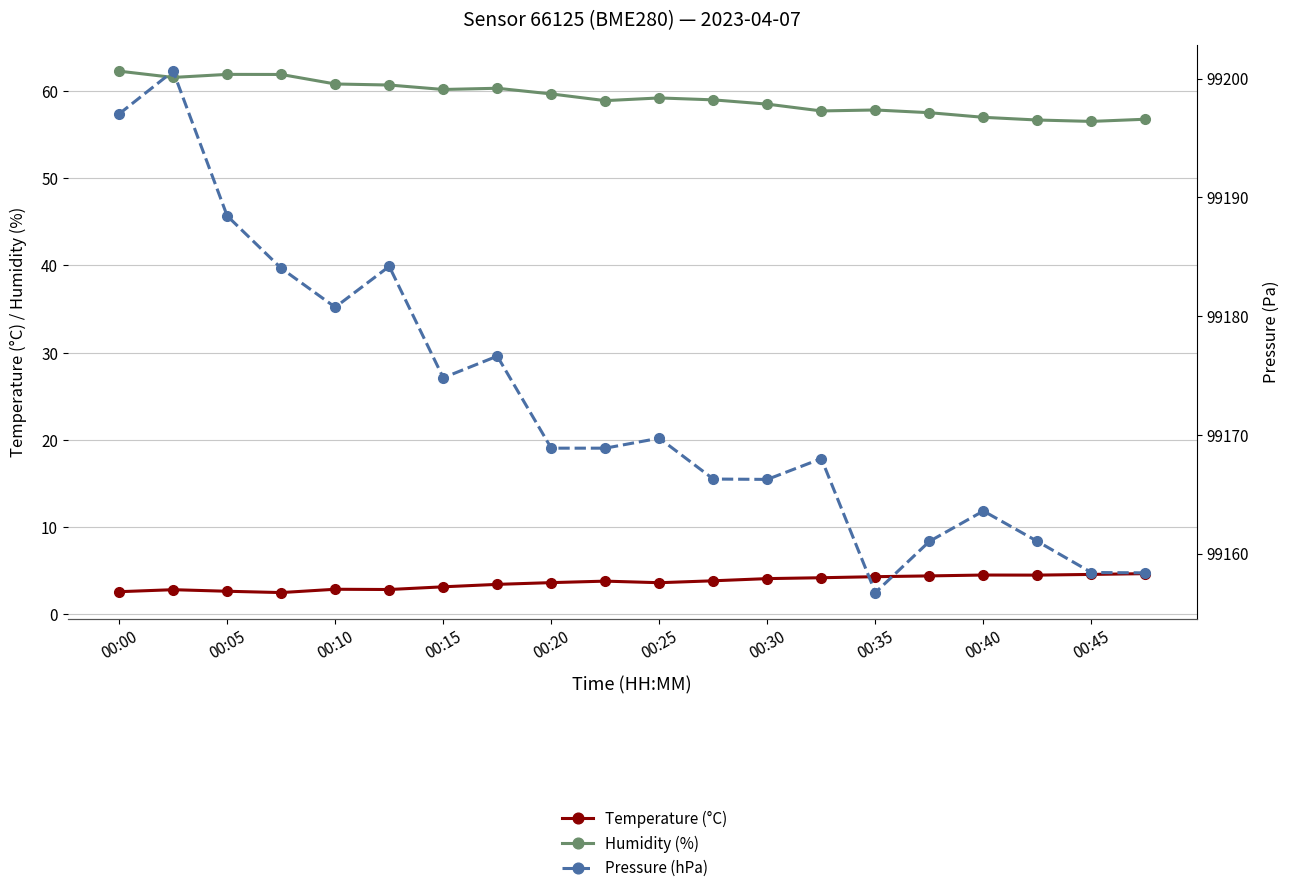

The Temperature (°C) series shows 6.0 at 00:35. True or false?

False